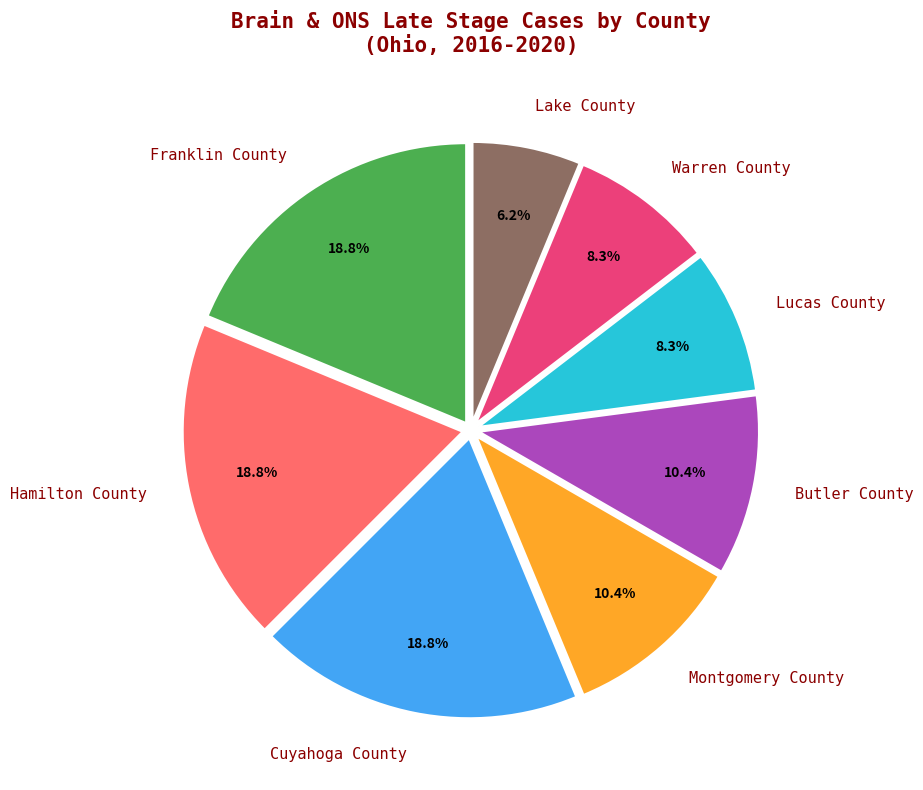

What is the smallest slice in the pie chart?

Lake County